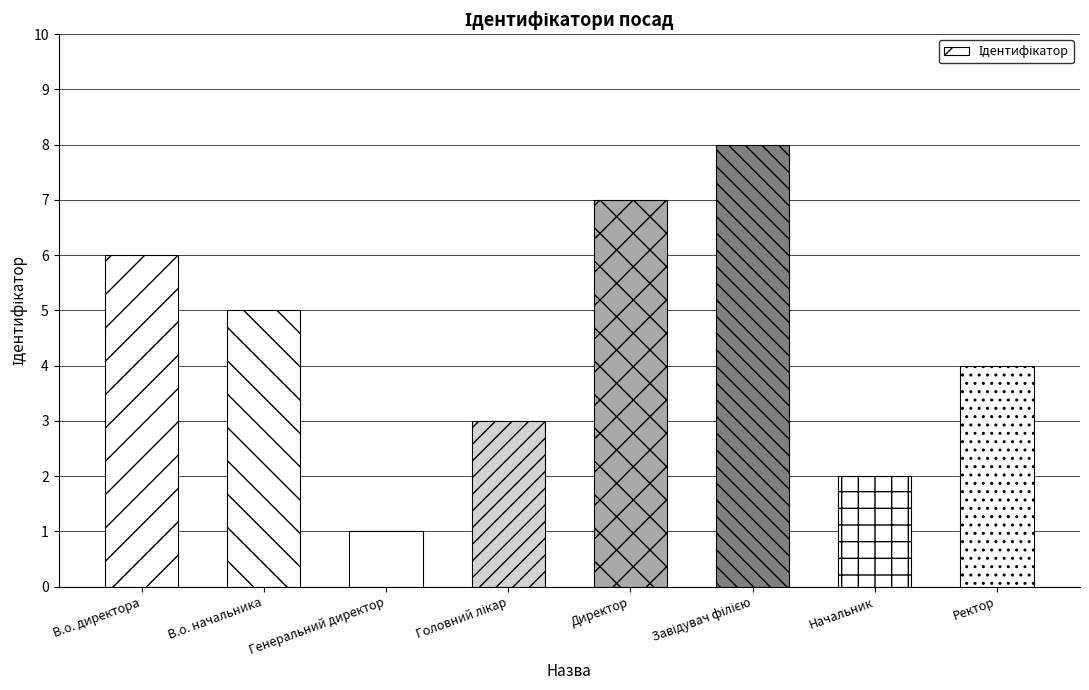

True or false: the data shows 7 at Директор.

True